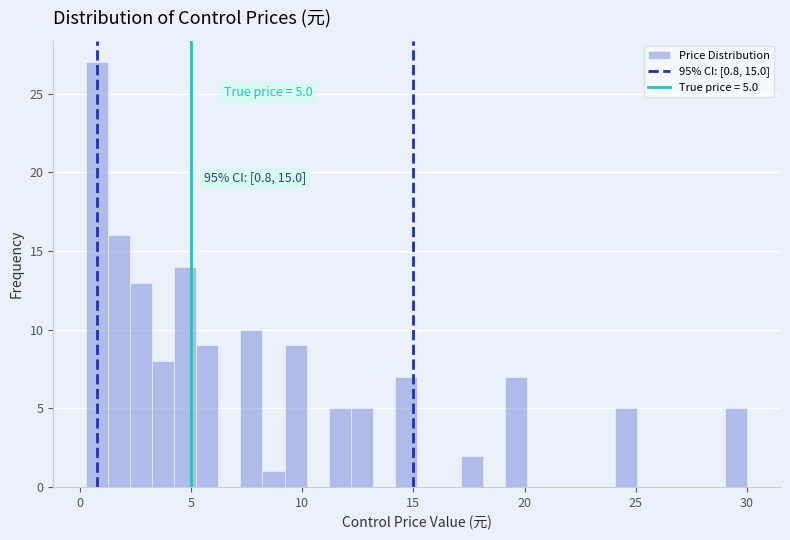

Around what value on the x-axis is the tallest bar? Give the approximate position of its centre, as read against the axis.

1.0